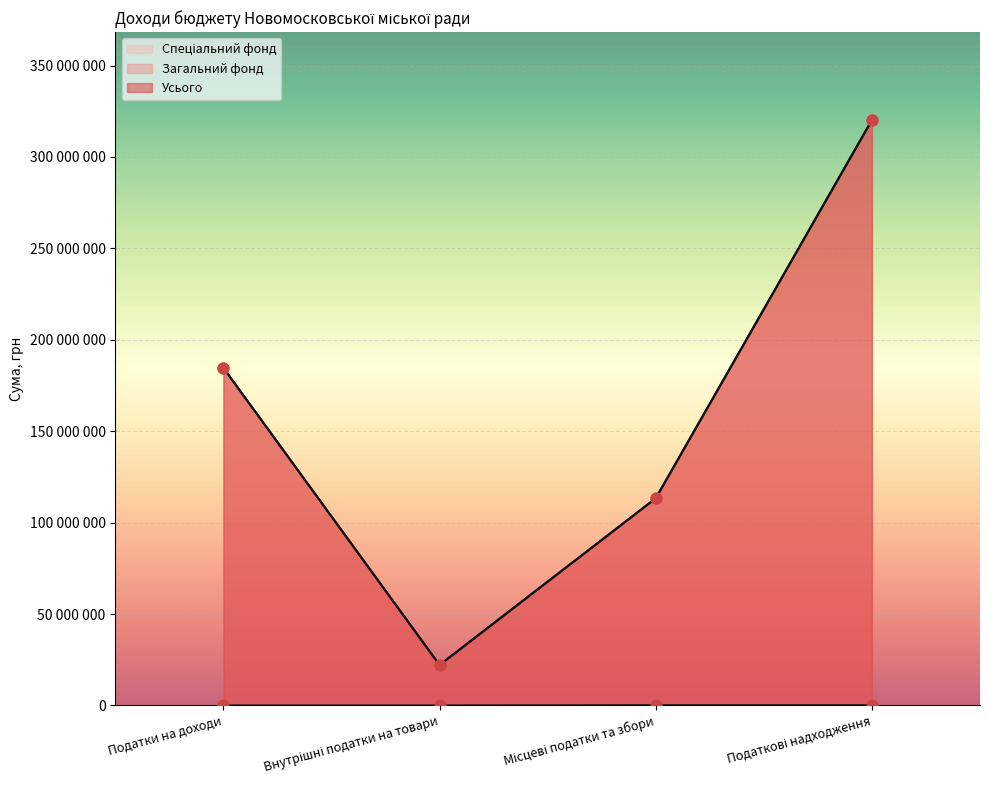

What is the total value across all series at Місцеві податки та збори?

226736000